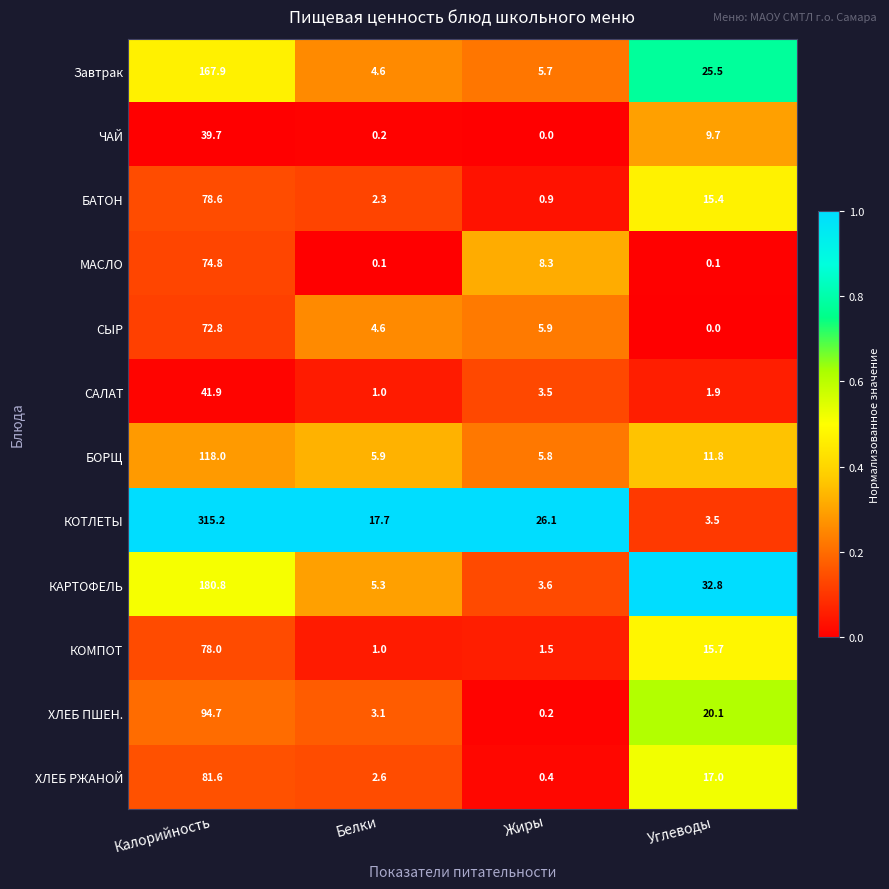

The БАТОН series shows 2.3 at Белки. True or false?

True